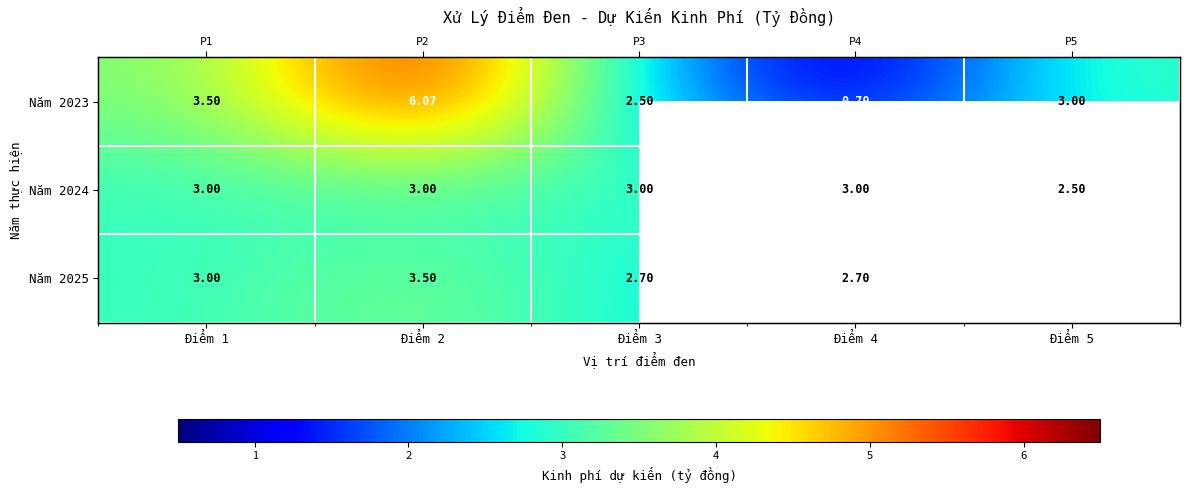

What is the average value of the Năm 2023 series?

3.2